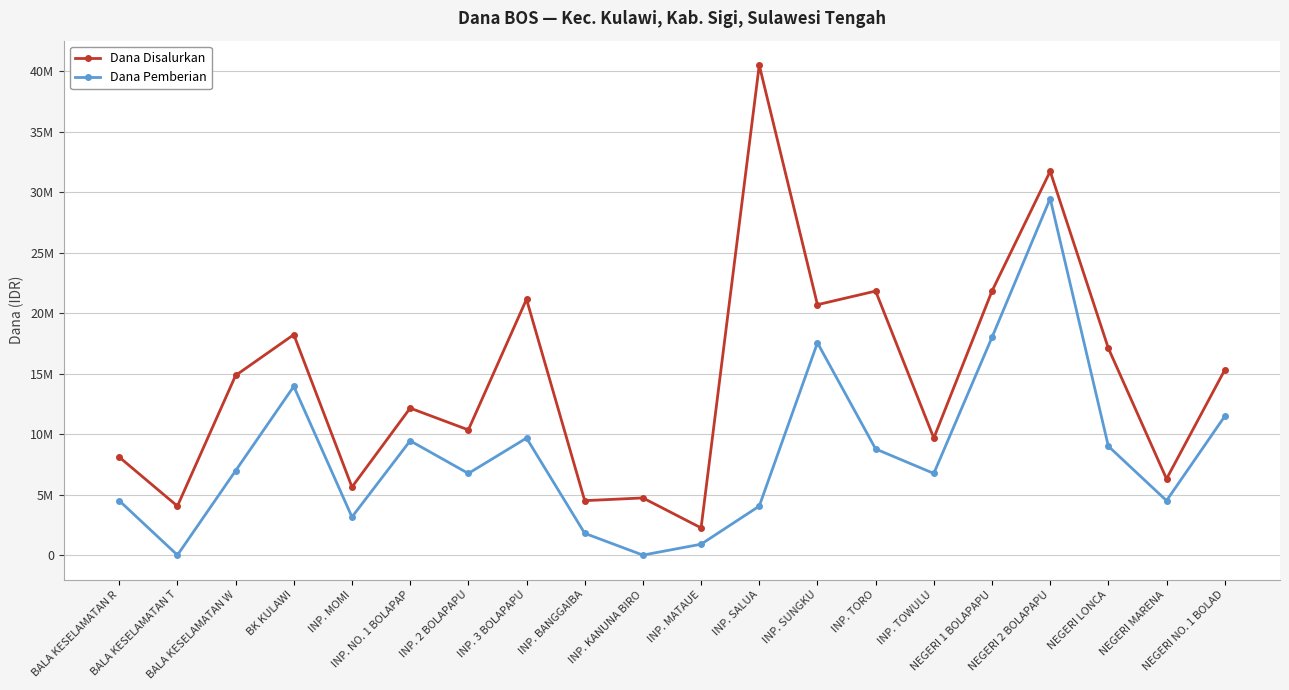

At which label is Dana Pemberian closest to 14737500?

BK KULAWI